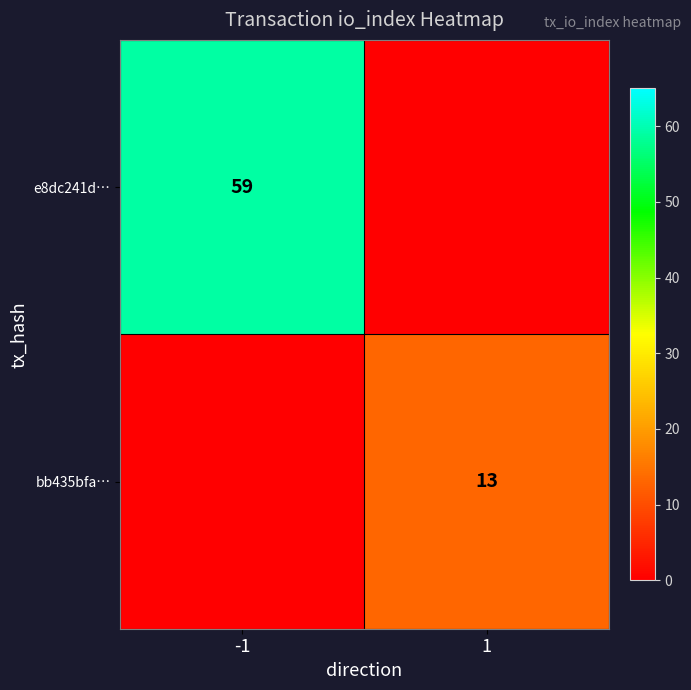

The value of bb435bfa… at 1 is 7. True or false?

False